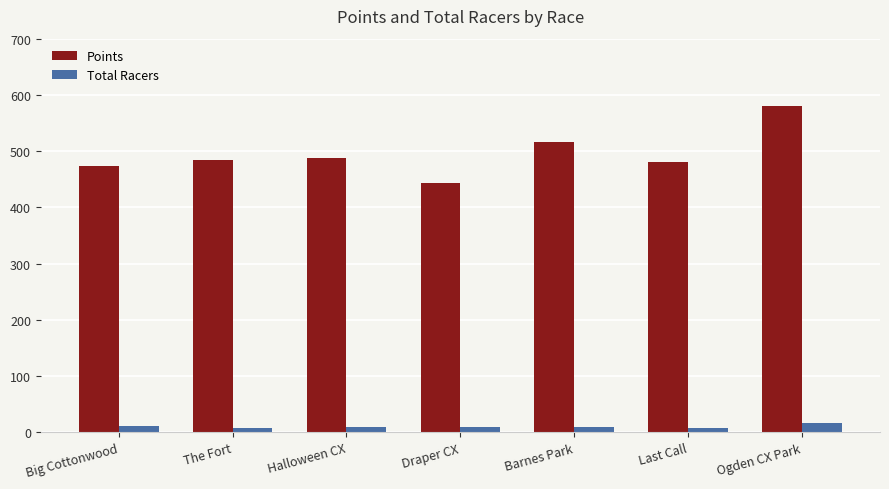

Count the number of data series in this chart.

2